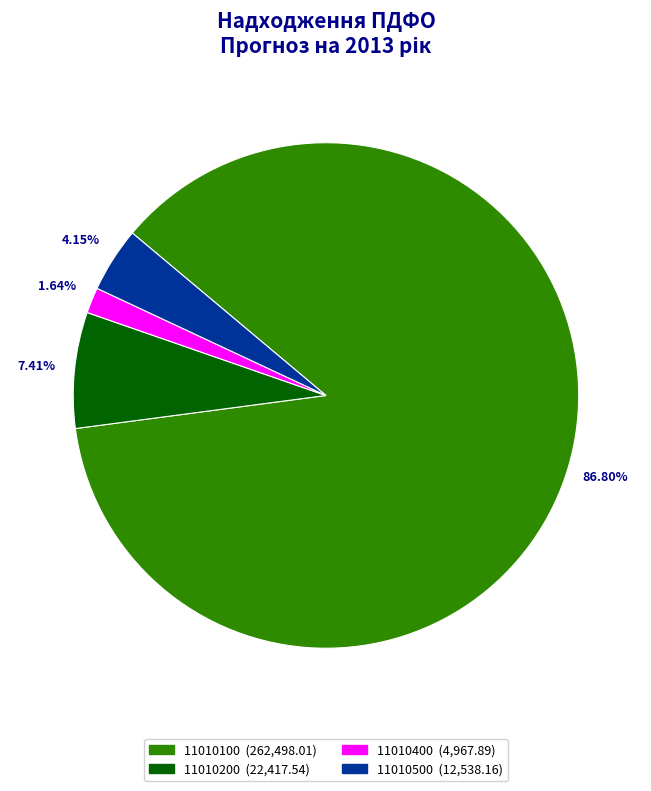

Which slice is the largest?

11010100